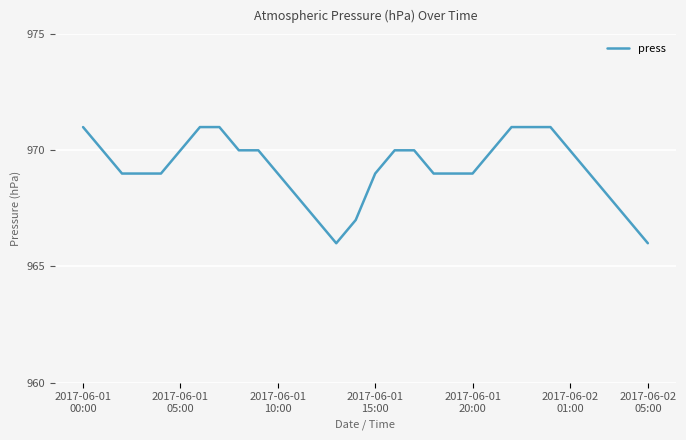

Count the values in the range 969 to 970.

17